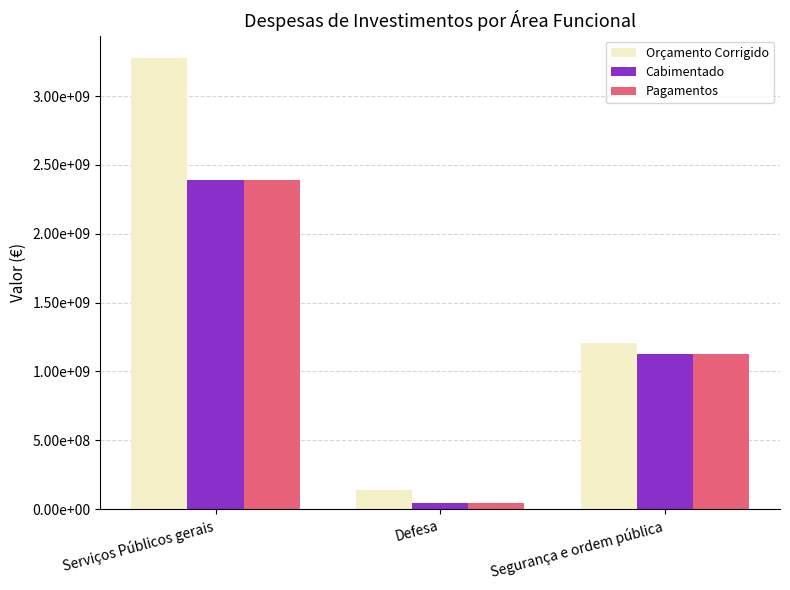

What is the label of the 1st bar from the right?

Segurança e ordem pública